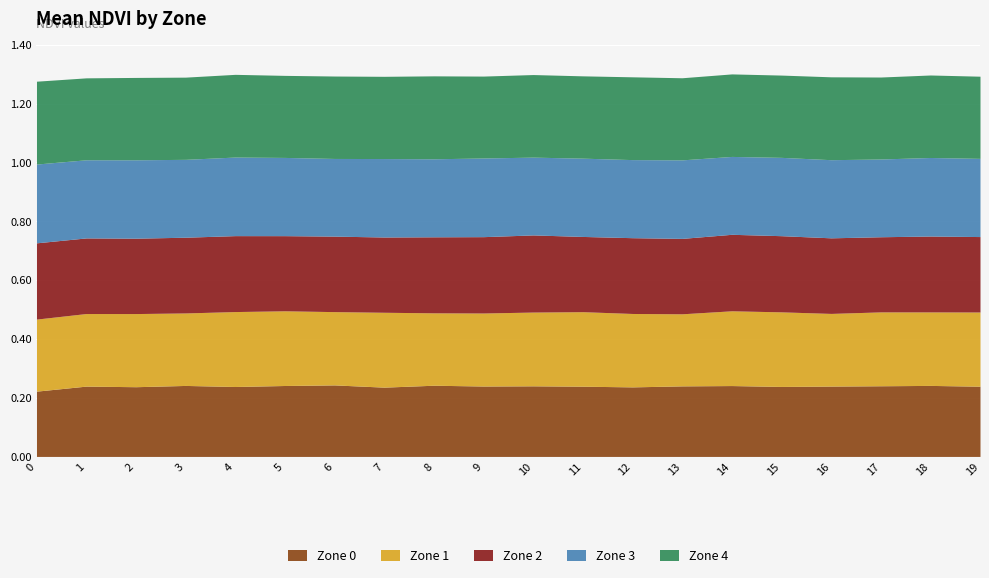

Which series changed the most between 8 and 16?

Zone 0